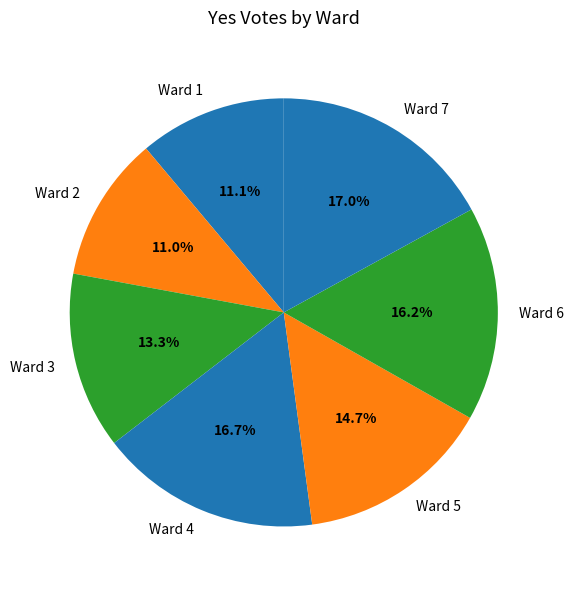

What portion of the pie excludes Ward 5?

85.3%